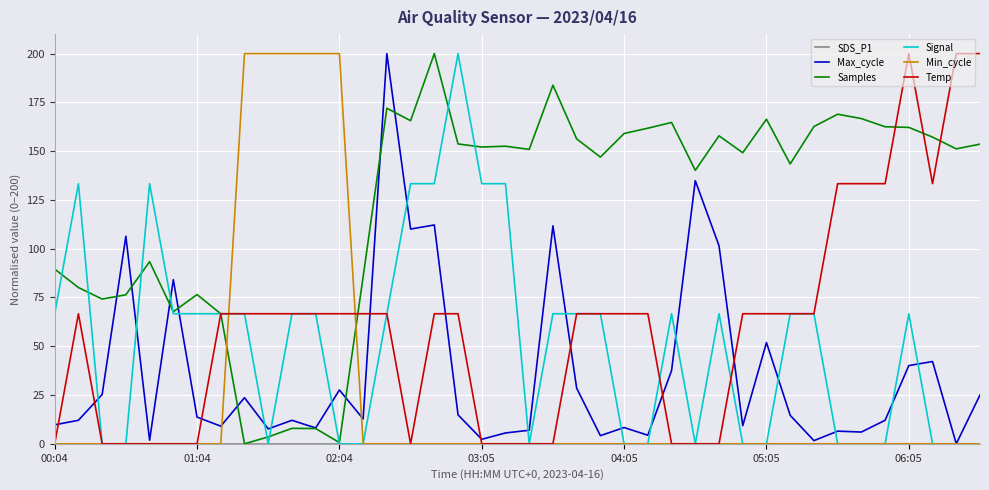

Which series has the largest total across all categories?

Samples